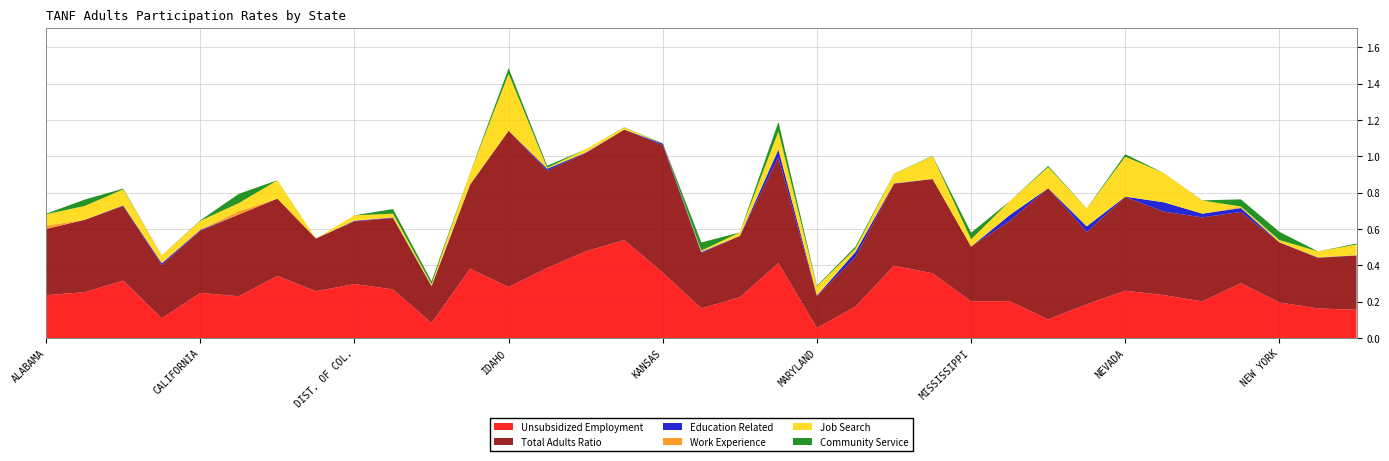

Reading left to right, extract all data points from this chart.

Unsubsidized Employment: ALABAMA=0.2	ALASKA=0.3	ARIZONA=0.3	ARKANSAS=0.1	CALIFORNIA=0.2	COLORADO=0.2	CONNECTICUT=0.3	DELAWARE=0.3	DIST. OF COL.=0.3	FLORIDA=0.3	GEORGIA=0.1	HAWAII=0.4	IDAHO=0.3	ILLINOIS=0.4	INDIANA=0.5	IOWA=0.5	KANSAS=0.4	KENTUCKY=0.2	LOUISIANA=0.2	MAINE=0.4	MARYLAND=0.1	MASSACHUSETTS=0.2	MICHIGAN=0.4	MINNESOTA=0.4	MISSISSIPPI=0.2	MISSOURI=0.2	MONTANA=0.1	NEBRASKA=0.2	NEVADA=0.3	NEW HAMPSHIRE=0.2	NEW JERSEY=0.2	NEW MEXICO=0.3	NEW YORK=0.2	NORTH CAROLINA=0.2	NORTH DAKOTA=0.2
Total Adults Ratio: ALABAMA=0.4	ALASKA=0.4	ARIZONA=0.4	ARKANSAS=0.3	CALIFORNIA=0.3	COLORADO=0.5	CONNECTICUT=0.4	DELAWARE=0.3	DIST. OF COL.=0.3	FLORIDA=0.4	GEORGIA=0.2	HAWAII=0.5	IDAHO=0.9	ILLINOIS=0.5	INDIANA=0.5	IOWA=0.6	KANSAS=0.7	KENTUCKY=0.3	LOUISIANA=0.3	MAINE=0.6	MARYLAND=0.2	MASSACHUSETTS=0.3	MICHIGAN=0.5	MINNESOTA=0.5	MISSISSIPPI=0.3	MISSOURI=0.4	MONTANA=0.7	NEBRASKA=0.4	NEVADA=0.5	NEW HAMPSHIRE=0.5	NEW JERSEY=0.5	NEW MEXICO=0.4	NEW YORK=0.3	NORTH CAROLINA=0.3	NORTH DAKOTA=0.3
Education Related: ALABAMA=0.0	ALASKA=0.0	ARIZONA=0.0	ARKANSAS=0.0	CALIFORNIA=0.0	COLORADO=0.0	CONNECTICUT=0.0	DELAWARE=0.0	DIST. OF COL.=0.0	FLORIDA=0.0	GEORGIA=0.0	HAWAII=0.0	IDAHO=0.0	ILLINOIS=0.0	INDIANA=0.0	IOWA=0.0	KANSAS=0.0	KENTUCKY=0.0	LOUISIANA=0.0	MAINE=0.0	MARYLAND=0.0	MASSACHUSETTS=0.0	MICHIGAN=0.0	MINNESOTA=0.0	MISSISSIPPI=0.0	MISSOURI=0.0	MONTANA=0.0	NEBRASKA=0.0	NEVADA=0.0	NEW HAMPSHIRE=0.1	NEW JERSEY=0.0	NEW MEXICO=0.0	NEW YORK=0.0	NORTH CAROLINA=0.0	NORTH DAKOTA=0.0
Work Experience: ALABAMA=0.0	ALASKA=0.0	ARIZONA=0.0	ARKANSAS=0.0	CALIFORNIA=0.0	COLORADO=0.0	CONNECTICUT=0.0	DELAWARE=0.0	DIST. OF COL.=0.0	FLORIDA=0.0	GEORGIA=0.0	HAWAII=0.0	IDAHO=0.0	ILLINOIS=0.0	INDIANA=0.0	IOWA=0.0	KANSAS=0.0	KENTUCKY=0.0	LOUISIANA=0.0	MAINE=0.0	MARYLAND=0.0	MASSACHUSETTS=0.0	MICHIGAN=0.0	MINNESOTA=0.0	MISSISSIPPI=0.0	MISSOURI=0.0	MONTANA=0.0	NEBRASKA=0.0	NEVADA=0.0	NEW HAMPSHIRE=0.0	NEW JERSEY=0.0	NEW MEXICO=0.0	NEW YORK=0.0	NORTH CAROLINA=0.0	NORTH DAKOTA=0.0
Job Search: ALABAMA=0.1	ALASKA=0.1	ARIZONA=0.1	ARKANSAS=0.0	CALIFORNIA=0.0	COLORADO=0.0	CONNECTICUT=0.1	DELAWARE=0.0	DIST. OF COL.=0.0	FLORIDA=0.0	GEORGIA=0.0	HAWAII=0.1	IDAHO=0.3	ILLINOIS=0.0	INDIANA=0.0	IOWA=0.0	KANSAS=0.0	KENTUCKY=0.0	LOUISIANA=0.0	MAINE=0.1	MARYLAND=0.0	MASSACHUSETTS=0.0	MICHIGAN=0.1	MINNESOTA=0.1	MISSISSIPPI=0.0	MISSOURI=0.1	MONTANA=0.1	NEBRASKA=0.1	NEVADA=0.2	NEW HAMPSHIRE=0.2	NEW JERSEY=0.1	NEW MEXICO=0.0	NEW YORK=0.0	NORTH CAROLINA=0.0	NORTH DAKOTA=0.1
Community Service: ALABAMA=0.0	ALASKA=0.0	ARIZONA=0.0	ARKANSAS=0.0	CALIFORNIA=0.0	COLORADO=0.1	CONNECTICUT=0.0	DELAWARE=0.0	DIST. OF COL.=0.0	FLORIDA=0.0	GEORGIA=0.0	HAWAII=0.0	IDAHO=0.0	ILLINOIS=0.0	INDIANA=0.0	IOWA=0.0	KANSAS=0.0	KENTUCKY=0.0	LOUISIANA=0.0	MAINE=0.1	MARYLAND=0.0	MASSACHUSETTS=0.0	MICHIGAN=0.0	MINNESOTA=0.0	MISSISSIPPI=0.0	MISSOURI=0.0	MONTANA=0.0	NEBRASKA=0.0	NEVADA=0.0	NEW HAMPSHIRE=0.0	NEW JERSEY=0.0	NEW MEXICO=0.0	NEW YORK=0.0	NORTH CAROLINA=0.0	NORTH DAKOTA=0.0